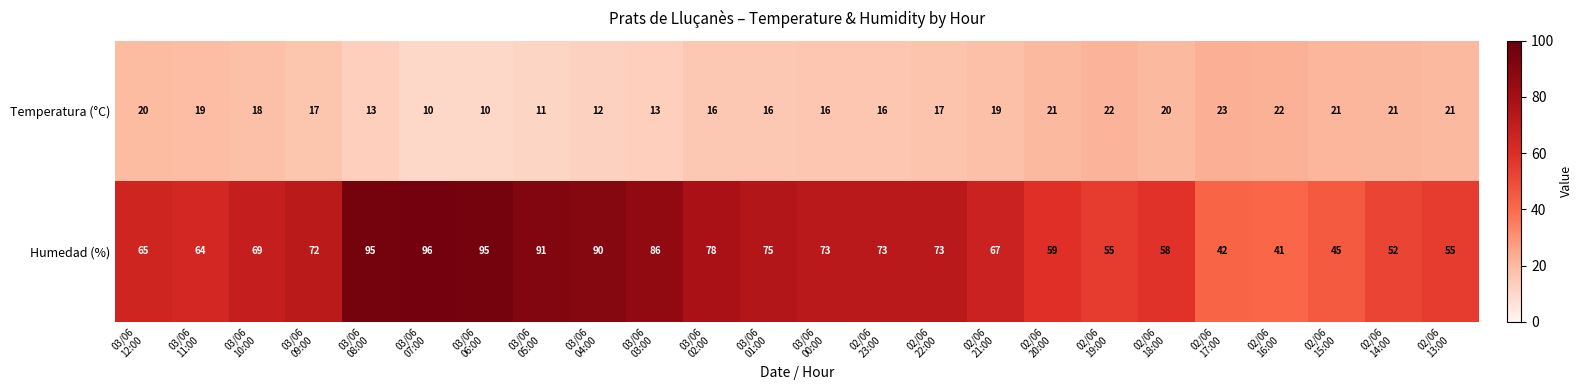

List the series in order of their peak value, lowest first.

Temperatura (°C), Humedad (%)